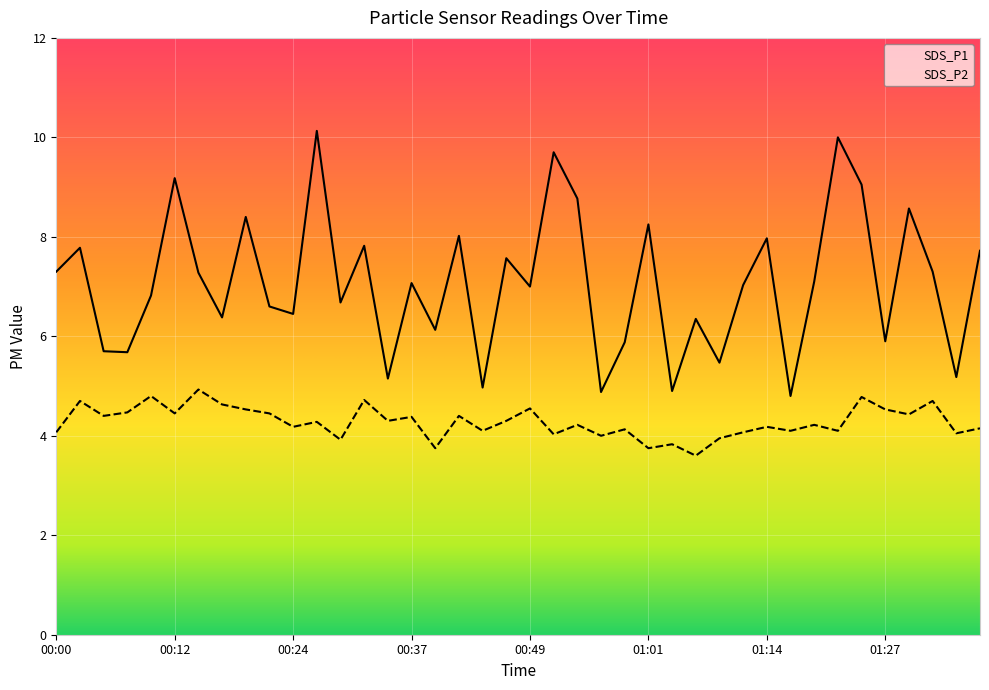

What is the value of the SDS_P2 point at the 25th from the left?

4.1